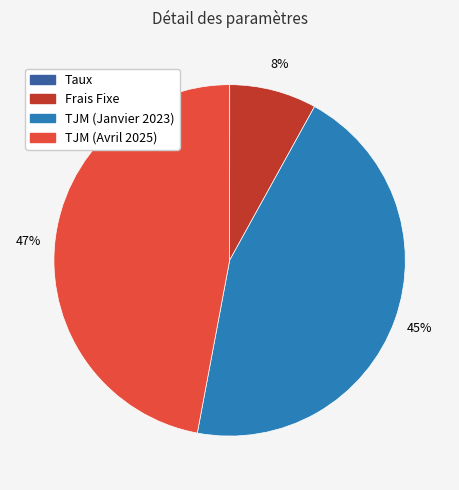

Between Frais Fixe and TJM (Avril 2025), which is larger?

TJM (Avril 2025)